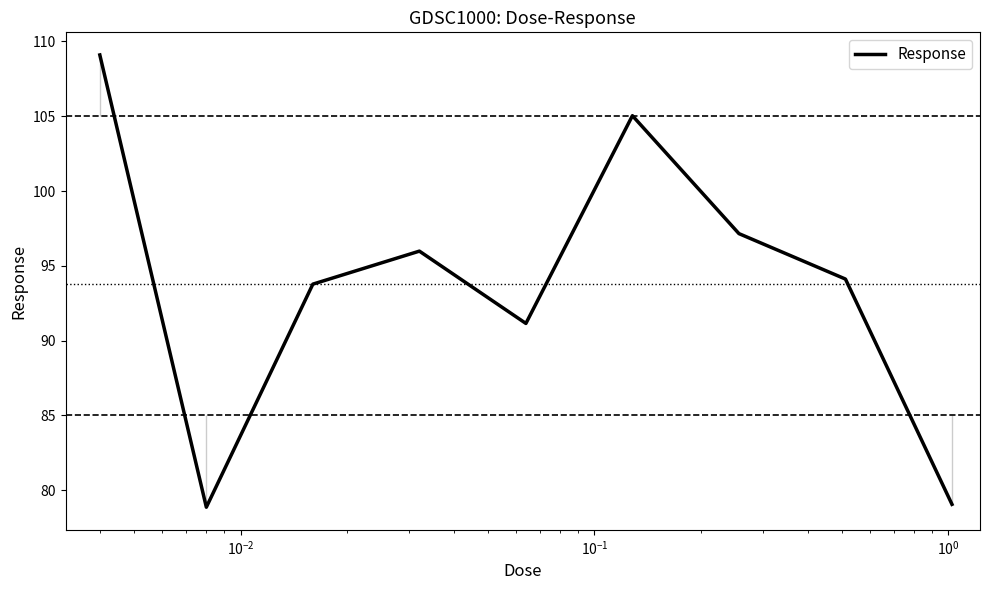

What is the difference between the maximum and minimum values?

30.2